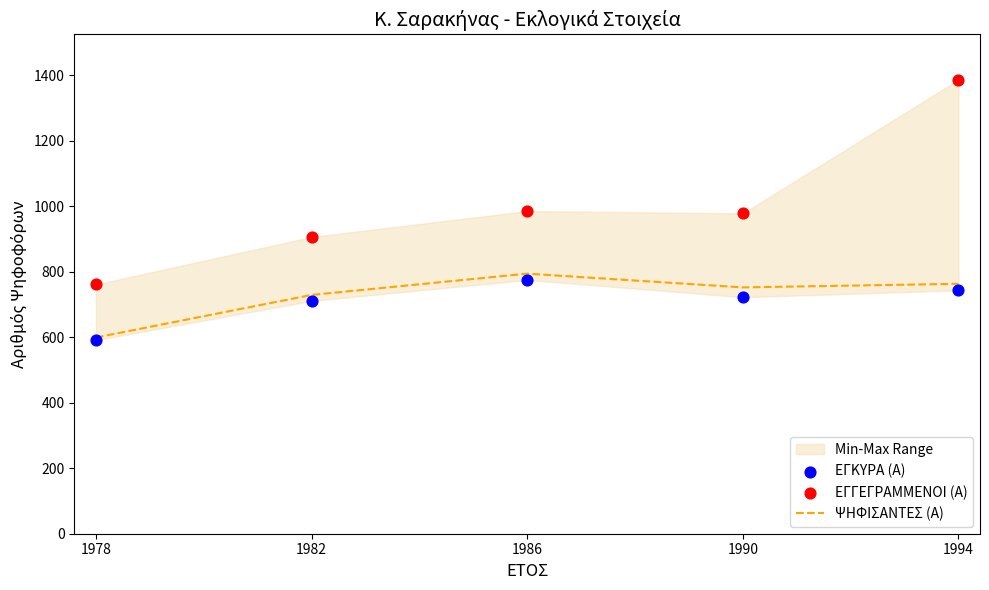

What is the total value across all series at 1982?

2346